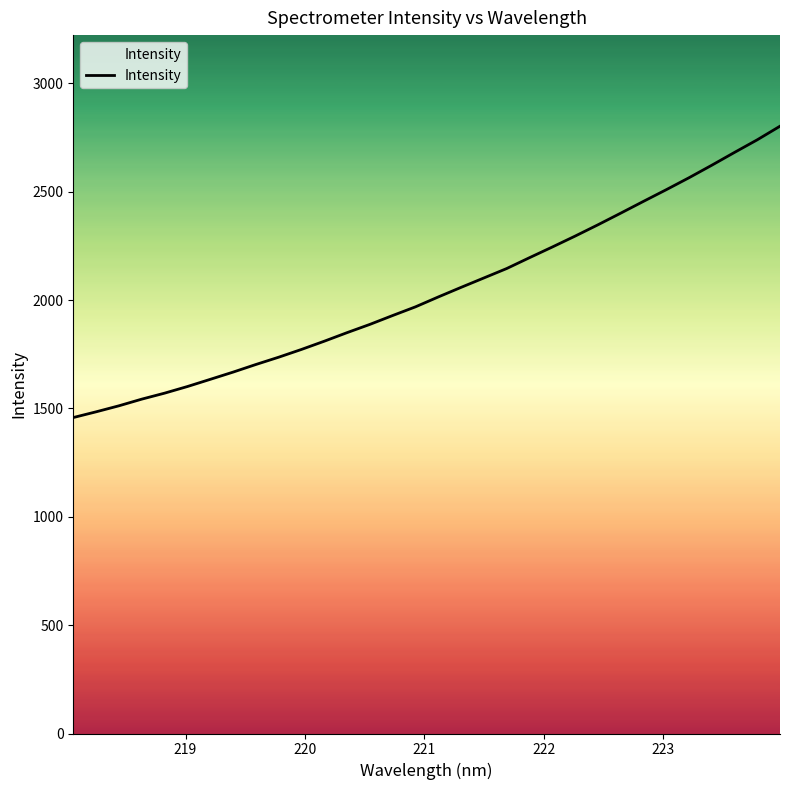

True or false: there are more than 2 points higher than both neighbors.

False